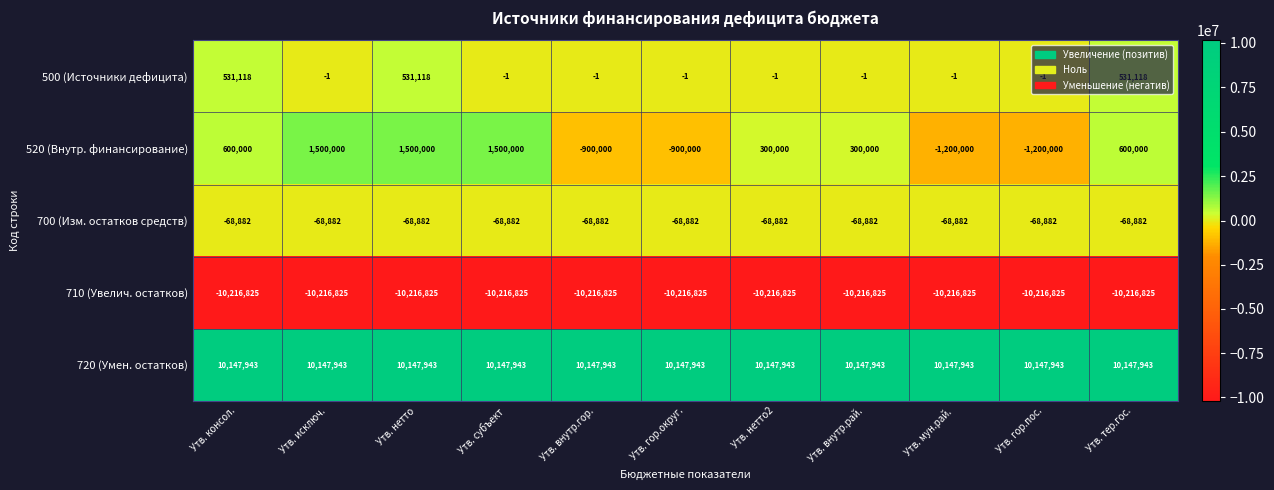

Which series has the largest total across all categories?

720 (Умен. остатков)